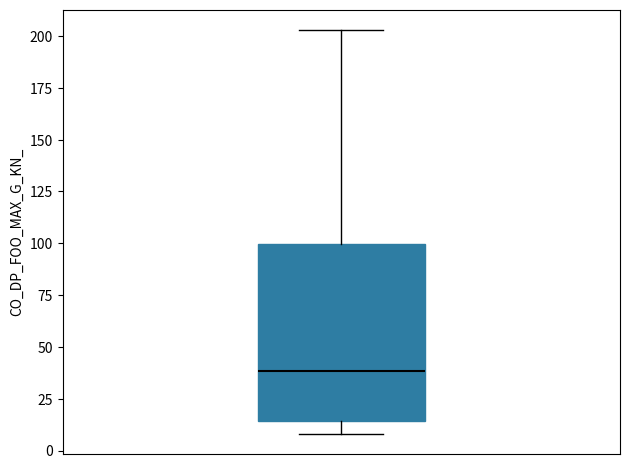

Transcribe this box plot: give where the median line is, the range the box spans, and where the two whiskers end, as read against the y-axis. The values are not printed on the chart, so give them approximately, as read against the axis.

median 40, box 15 to 100, whiskers 10 to 205